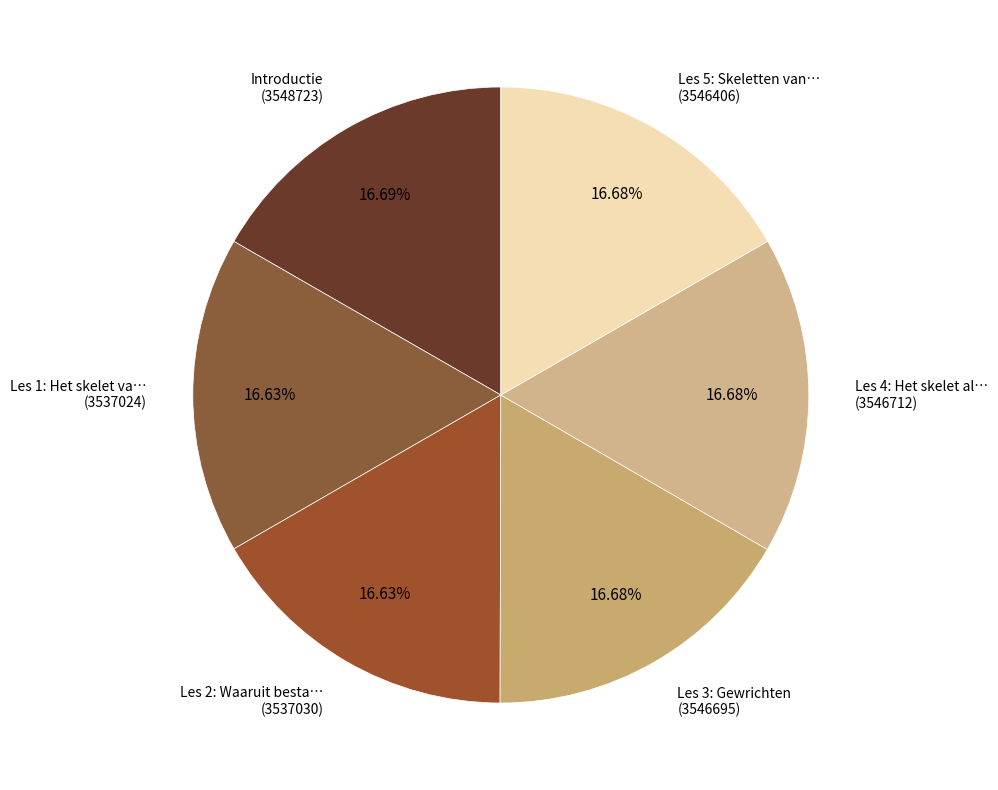

How many segments does this pie chart have?

6